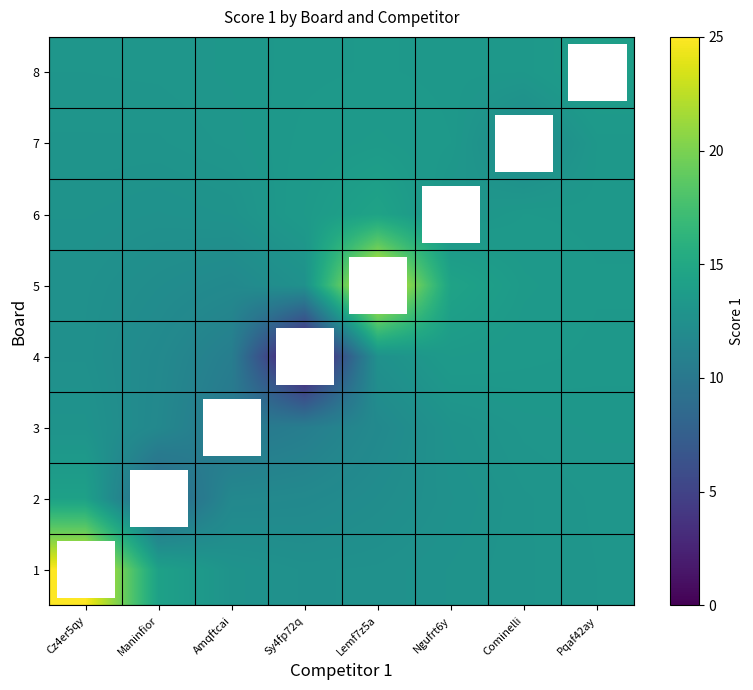

How many distinct data groups are displayed?

8